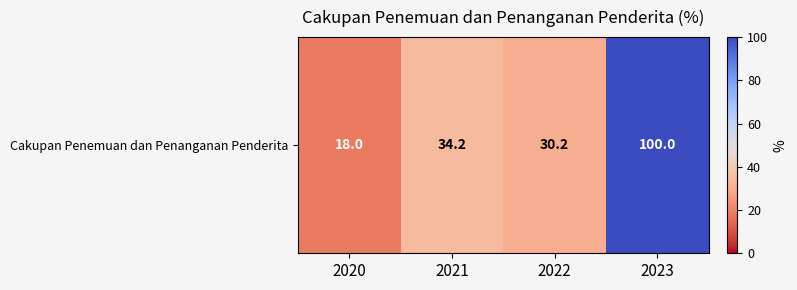

What is the difference between the second highest and second lowest values?

4.0